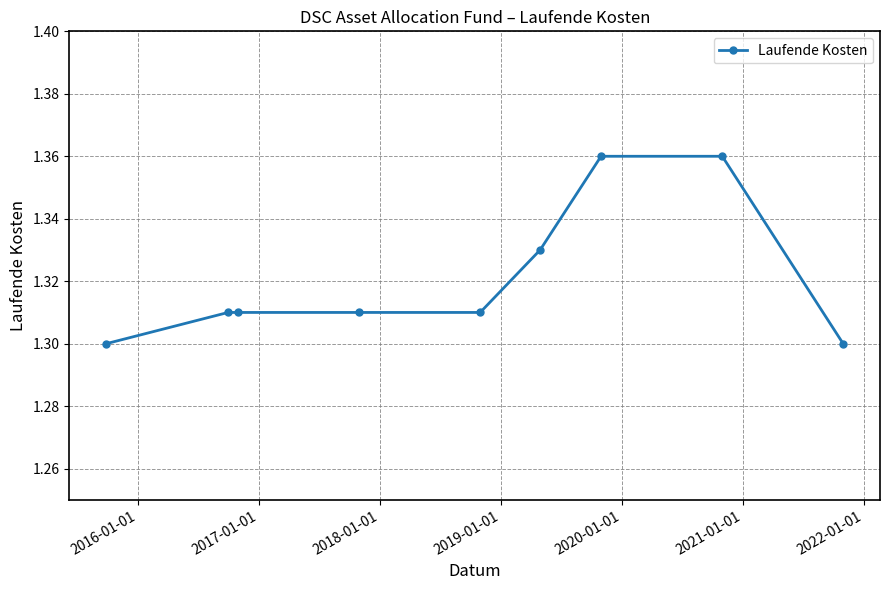

What is the sum of all values?

11.9